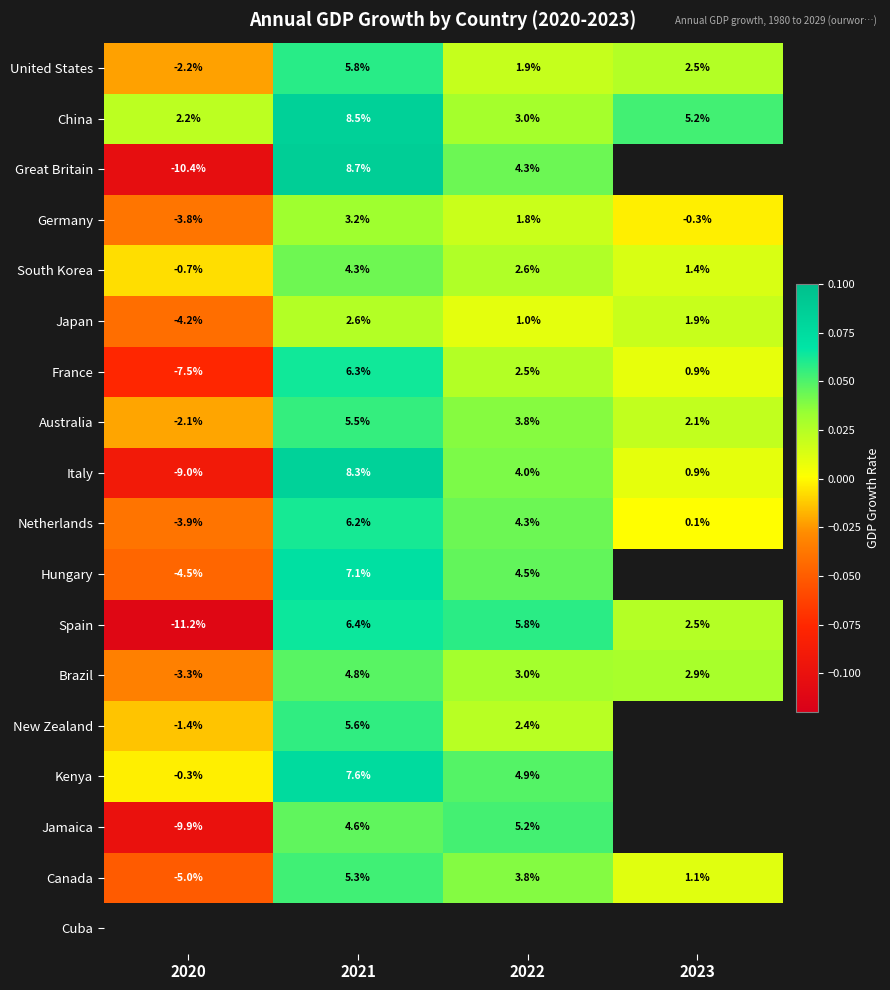

Is the value of Spain at 2022 greater than the value of Jamaica at 2022?

Yes